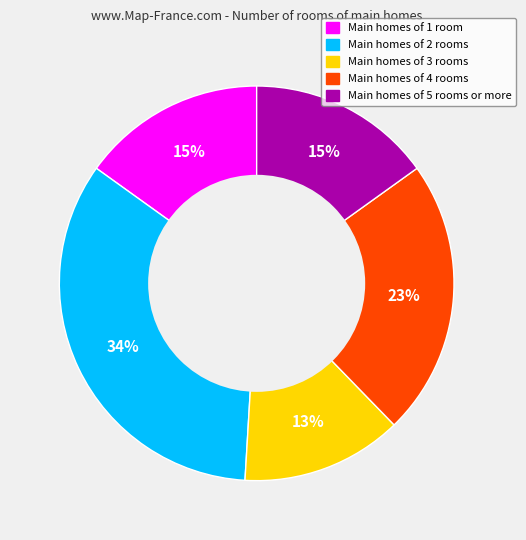

Is there a majority slice in this chart?

No